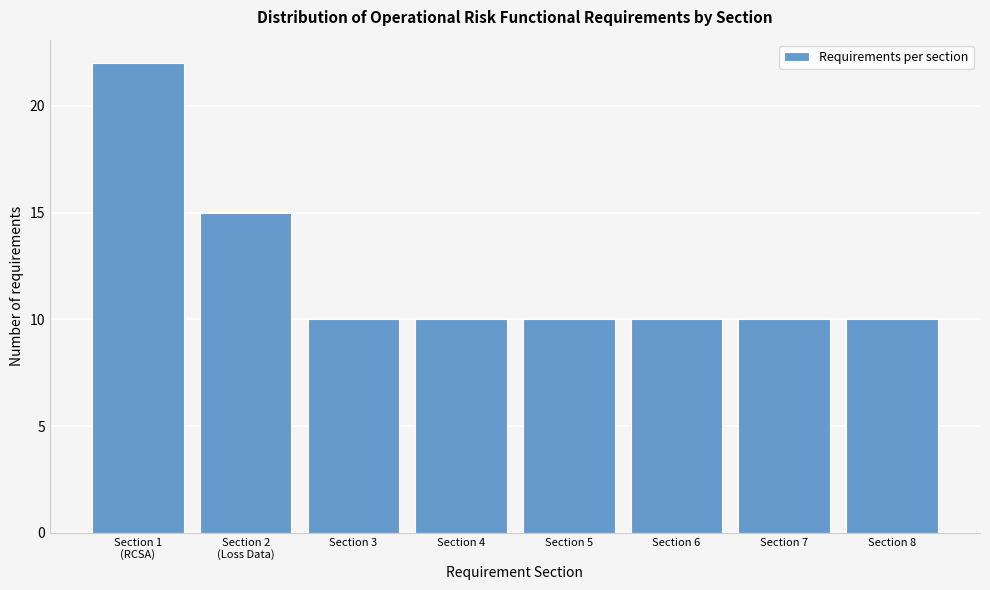

Reading left to right, list all the values displayed in this chart.

22	15	10	10	10	10	10	10